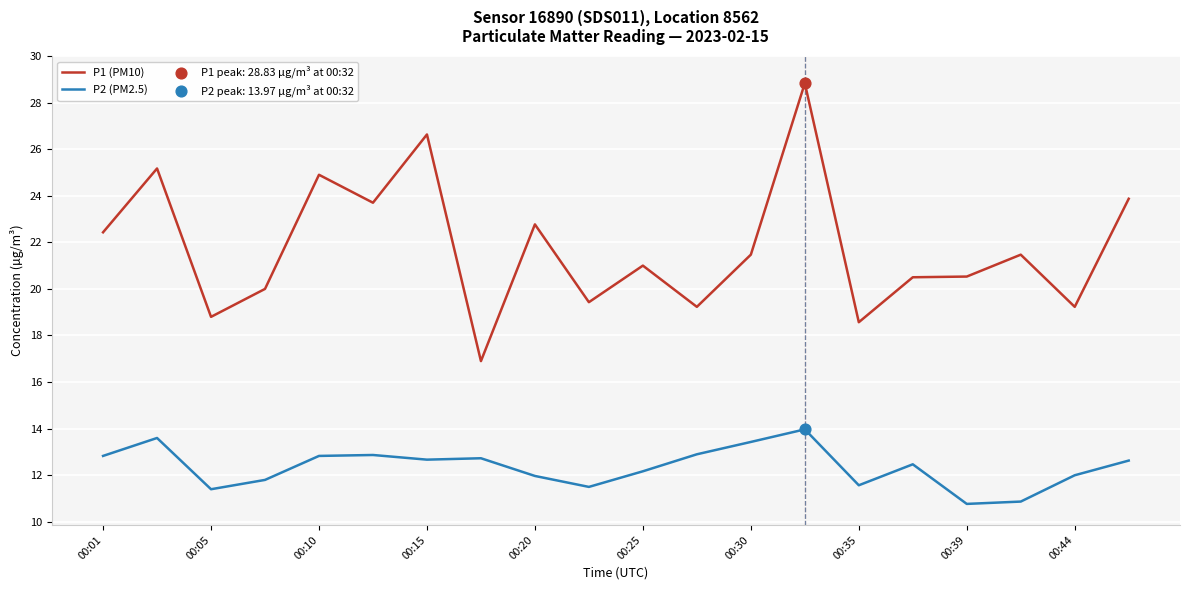

Which series has the widest spread of values?

P1 (PM10)